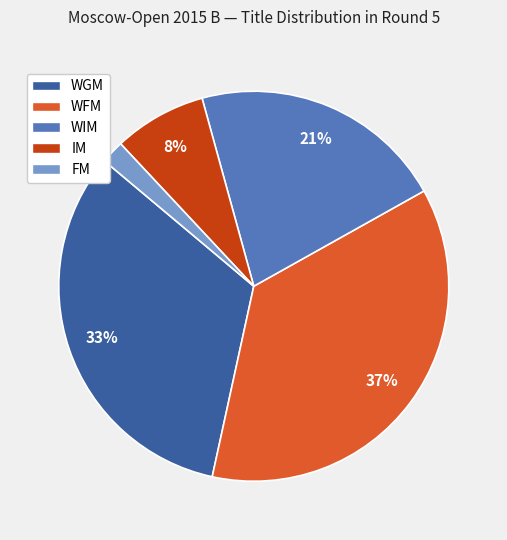

To the nearest percent, what portion does IM represent?

8%